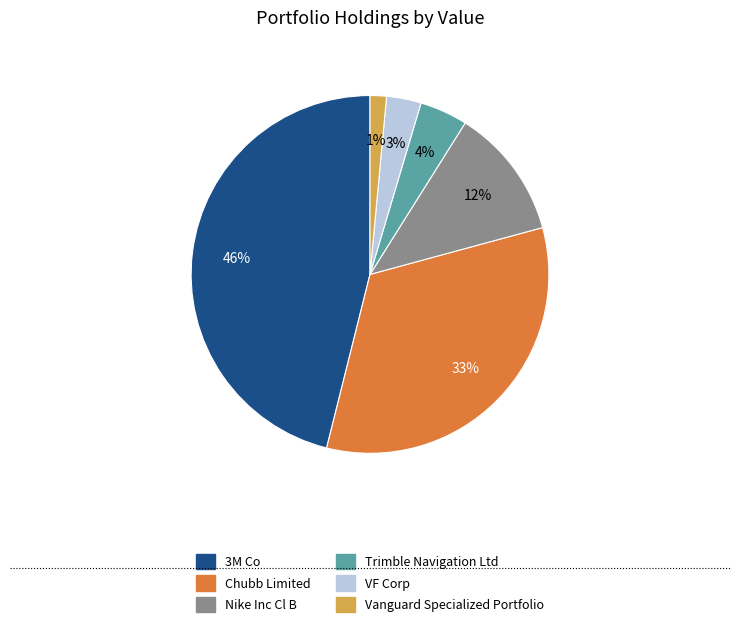

The Vanguard Specialized Portfolio slice represents 11% of the pie. True or false?

False